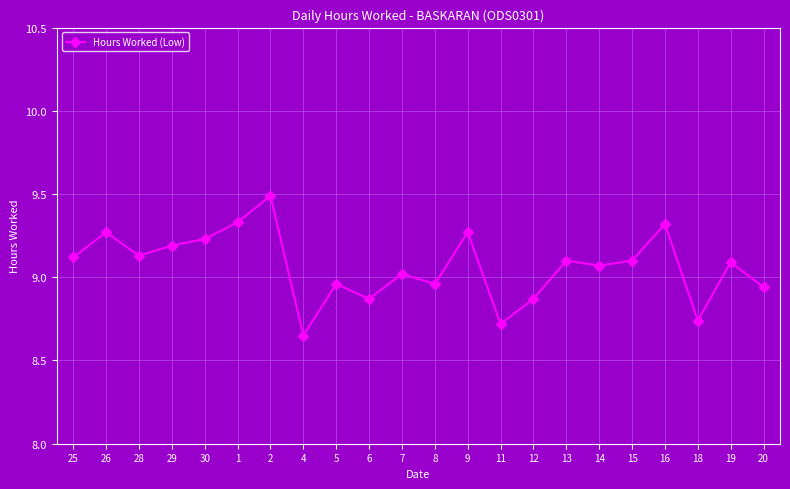

True or false: the data shows 13.9 at 25.

False